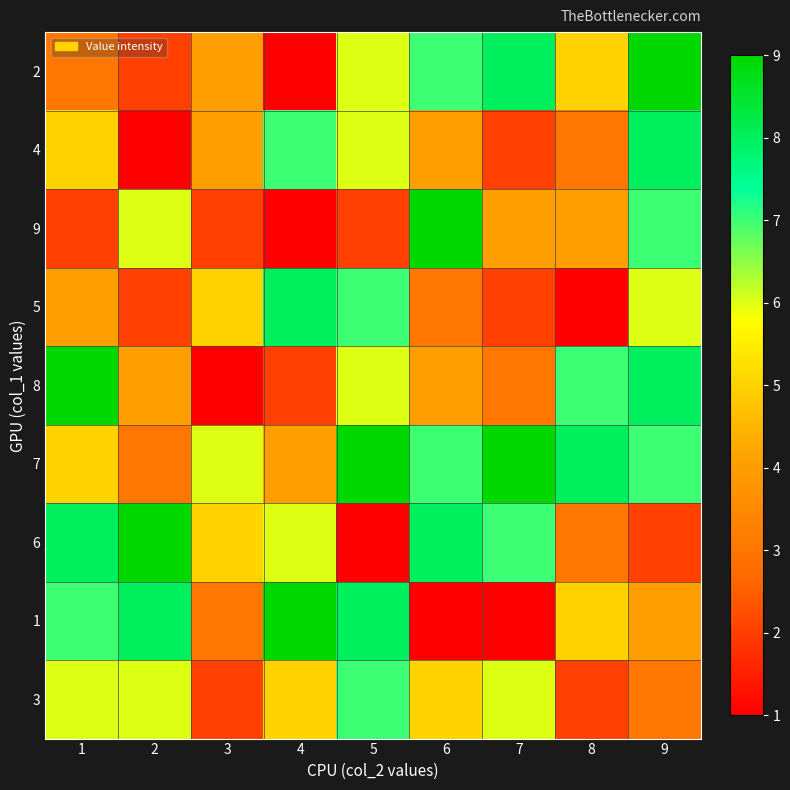

What is the maximum value shown in the chart?

9